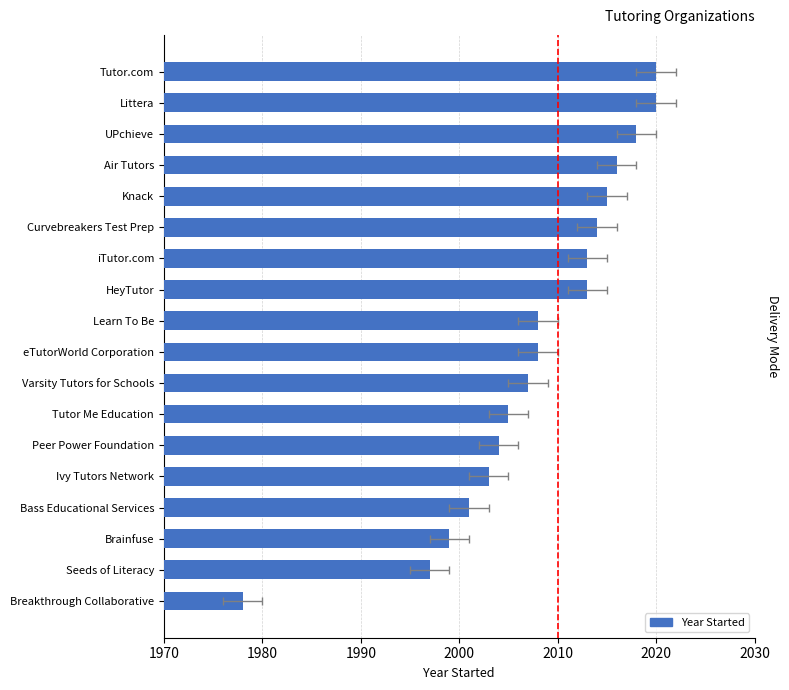

Which has a higher value, Knack or eTutorWorld Corporation?

Knack